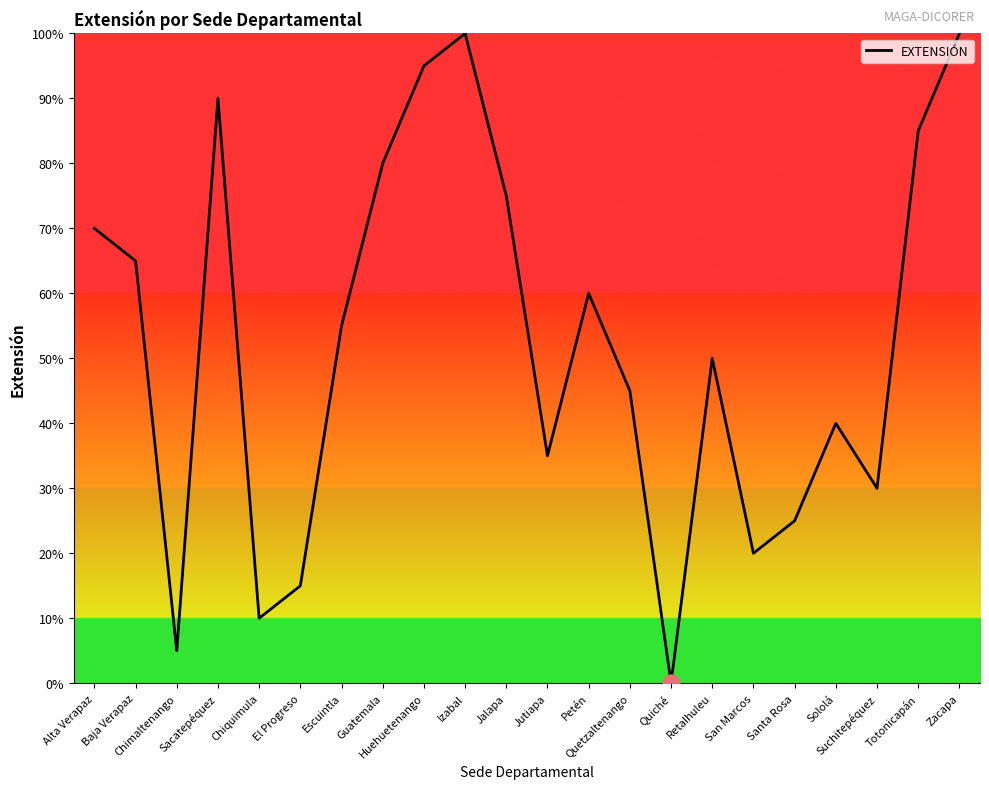

Which has a higher value, Sacatepéquez or Quiché?

Sacatepéquez